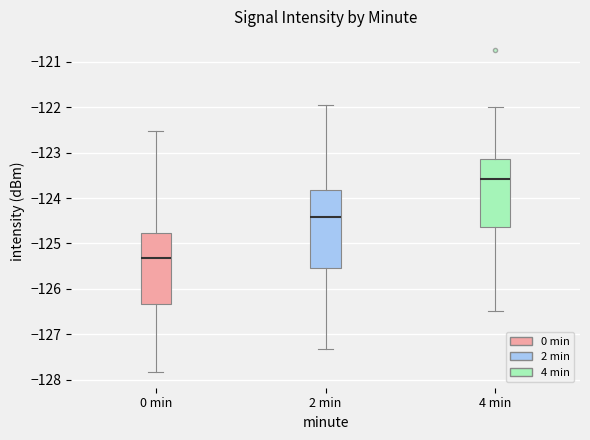

Where does the lower whisker of the box for 2 min end on the y-axis? The values are not printed on the chart, so give them approximately, as read against the axis.

-127.3